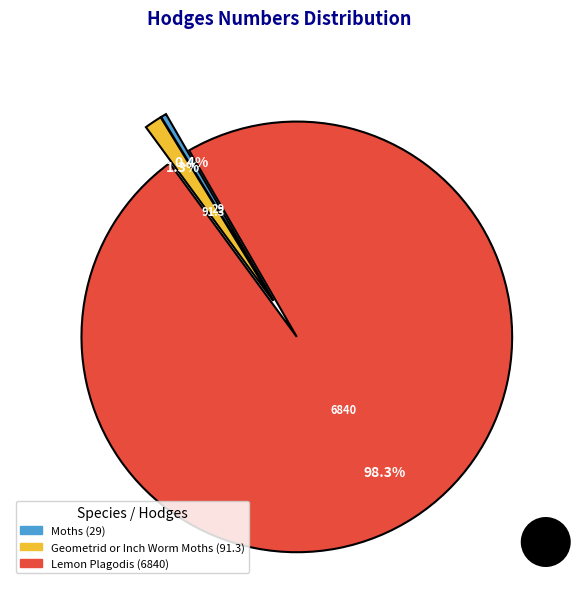

How much of the chart is everything except Geometrid or Inch Worm Moths?

98.7%